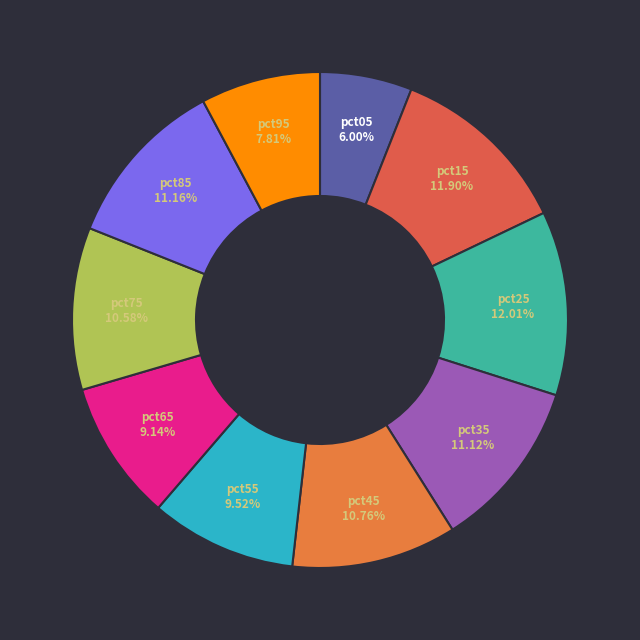

Count the number of slices in the pie.

10